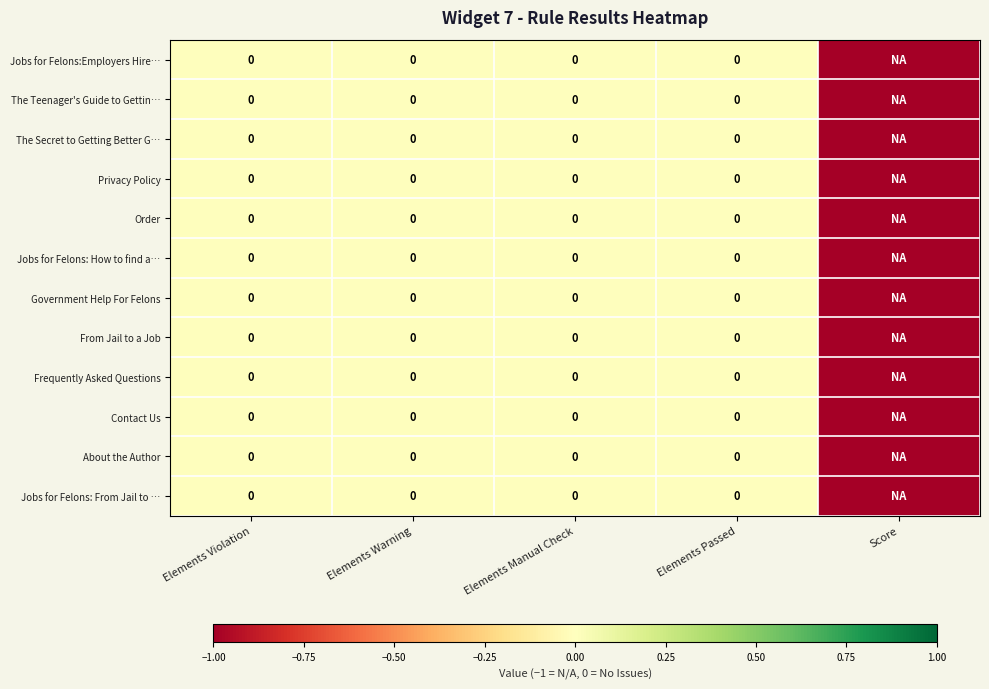

The Jobs for Felons: How to find a… series shows 0 at Elements Passed. True or false?

True